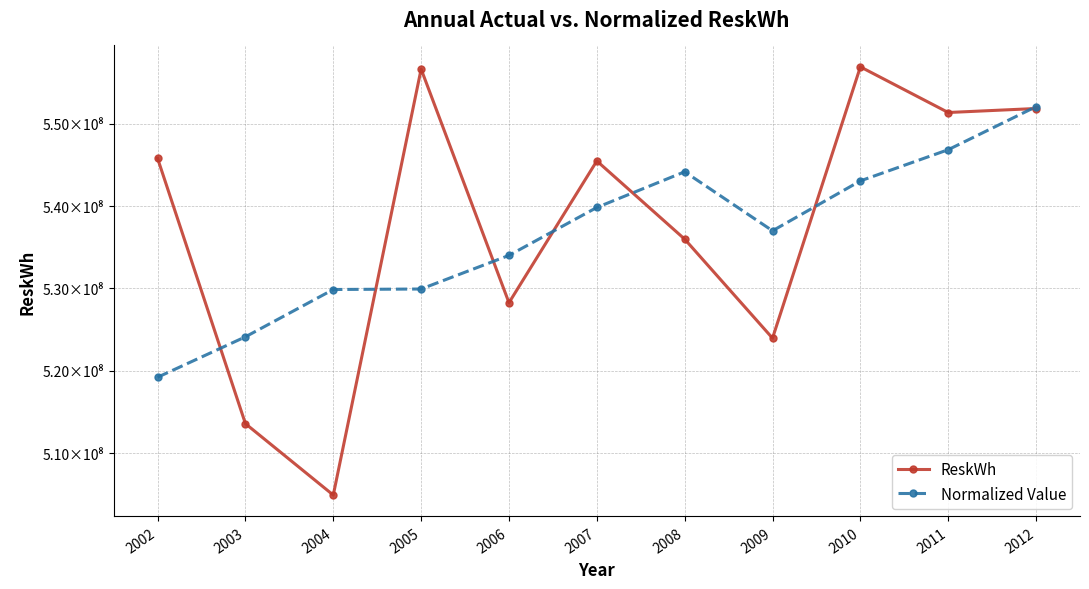

Does the chart have visible grid lines?

Yes